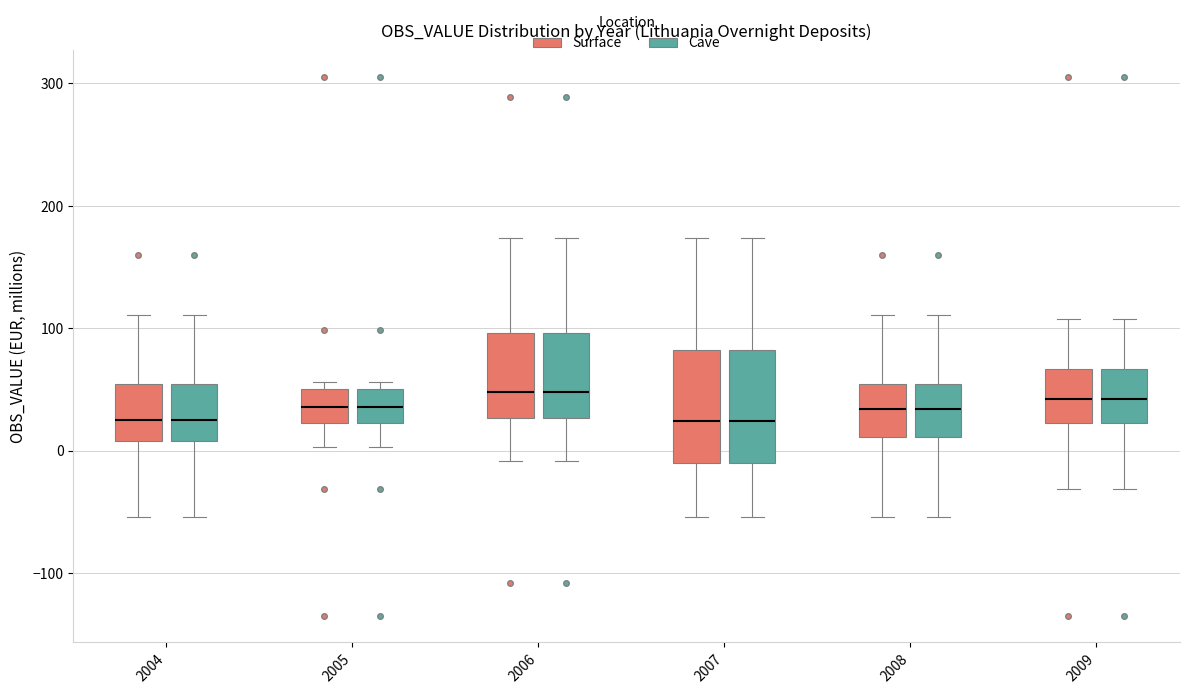

Reading left to right, read every box against the y-axis: the position of its median line, the range the box covers, and the ends of its whiskers. The values are not printed on the chart, so give them approximately, as read against the axis.

2004 (Surface): median 20, box 10 to 50, whiskers -50 to 110
2004 (Cave): median 20, box 10 to 50, whiskers -50 to 110
2005 (Surface): median 40, box 20 to 50, whiskers 0 to 60
2005 (Cave): median 40, box 20 to 50, whiskers 0 to 60
2006 (Surface): median 50, box 30 to 100, whiskers -10 to 170
2006 (Cave): median 50, box 30 to 100, whiskers -10 to 170
2007 (Surface): median 20, box -10 to 80, whiskers -50 to 170
2007 (Cave): median 20, box -10 to 80, whiskers -50 to 170
2008 (Surface): median 30, box 10 to 50, whiskers -50 to 110
2008 (Cave): median 30, box 10 to 50, whiskers -50 to 110
2009 (Surface): median 40, box 20 to 70, whiskers -30 to 110
2009 (Cave): median 40, box 20 to 70, whiskers -30 to 110